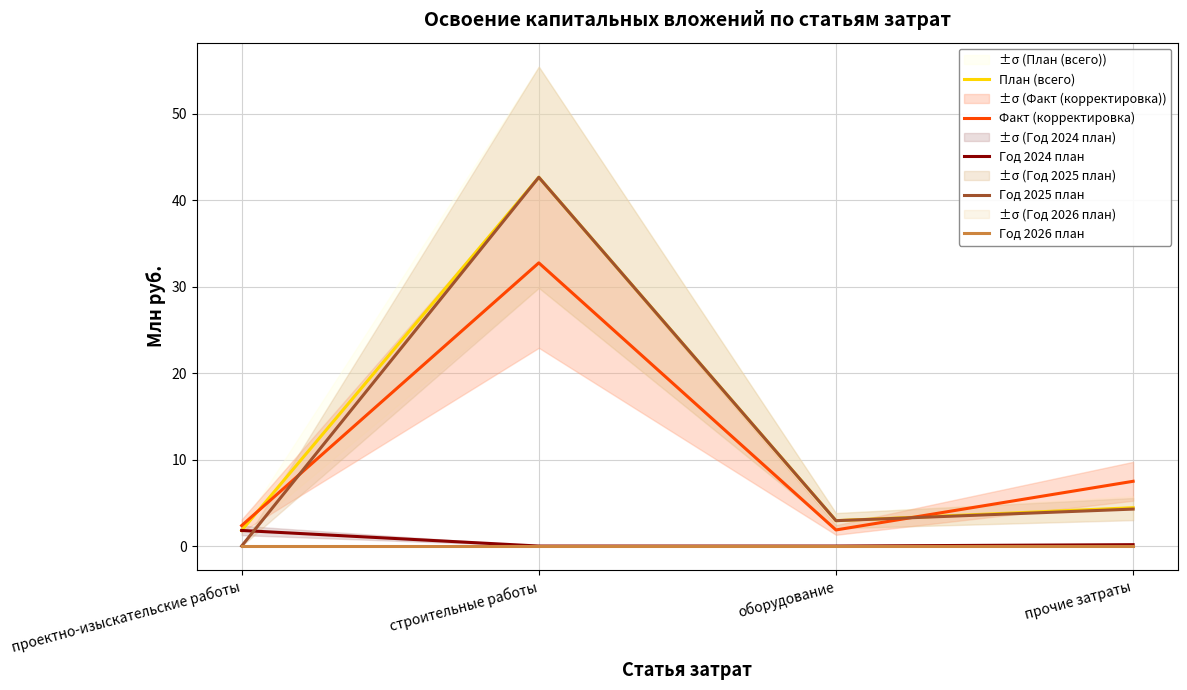

What is the label of the 4th point from the right?

проектно-изыскательские работы